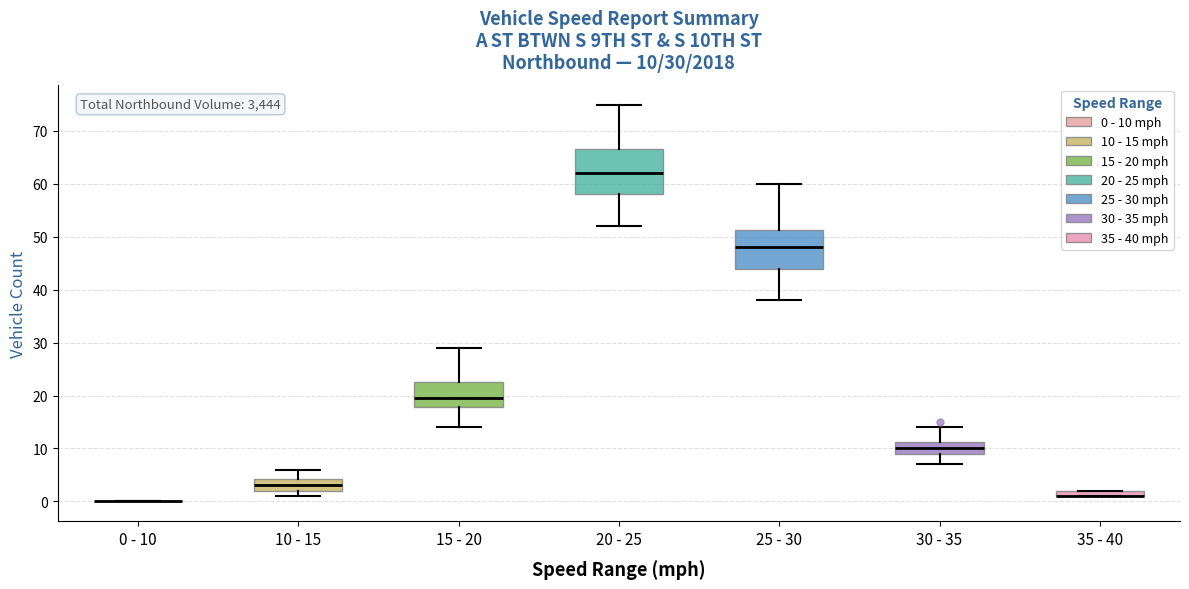

Which box is the tallest, from its lower edge to its upper edge?

20 - 25